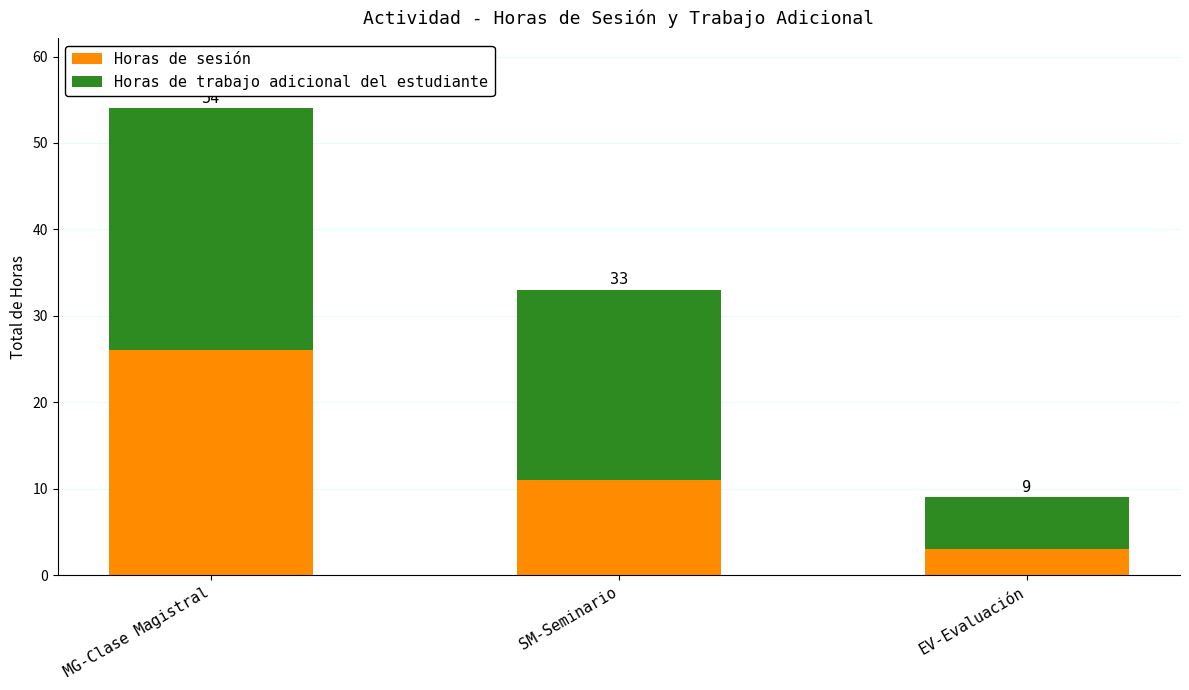

What are all the series names shown in the legend?

Horas de sesión, Horas de trabajo adicional del estudiante